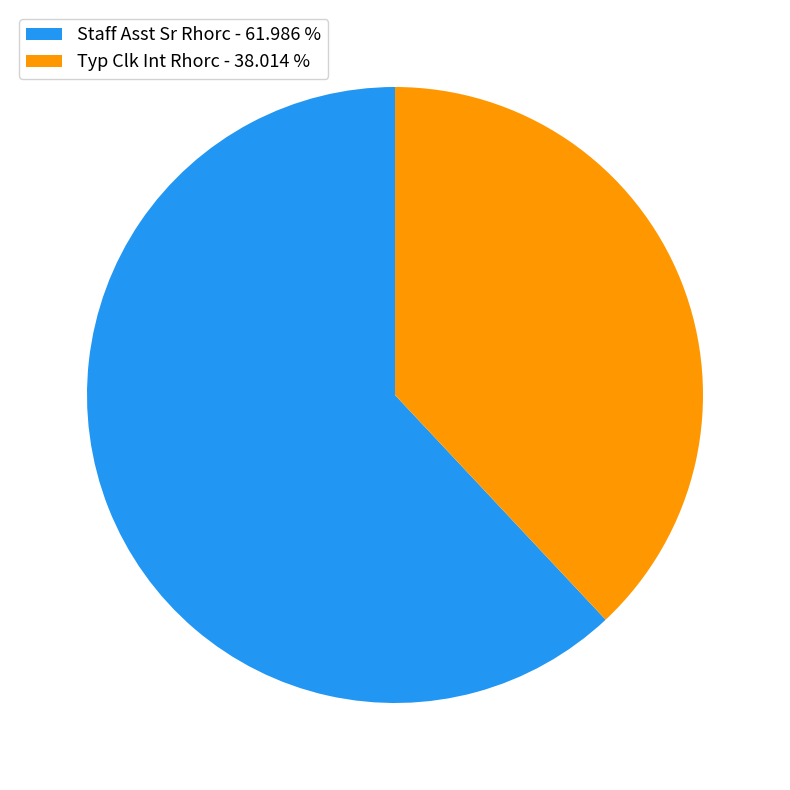

True or false: Staff Asst Sr Rhorc accounts for 62% of the total.

True